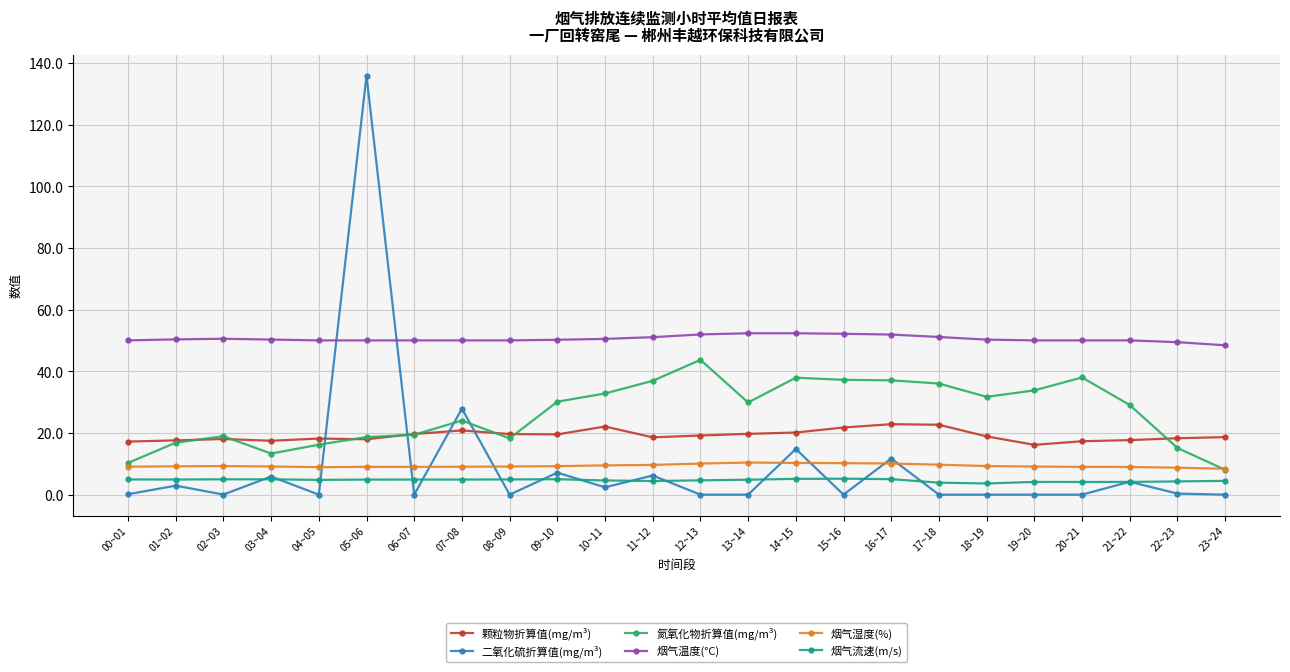

What is the total value across all series at 06~07?

103.1